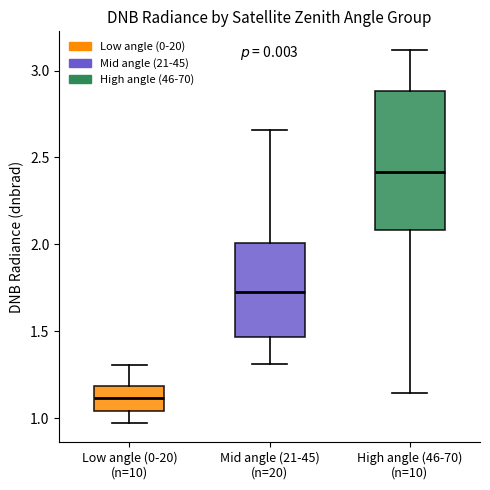

Comparing the boxes themselves (not the whiskers), which one is the tallest?

High angle (46-70) (n=10)